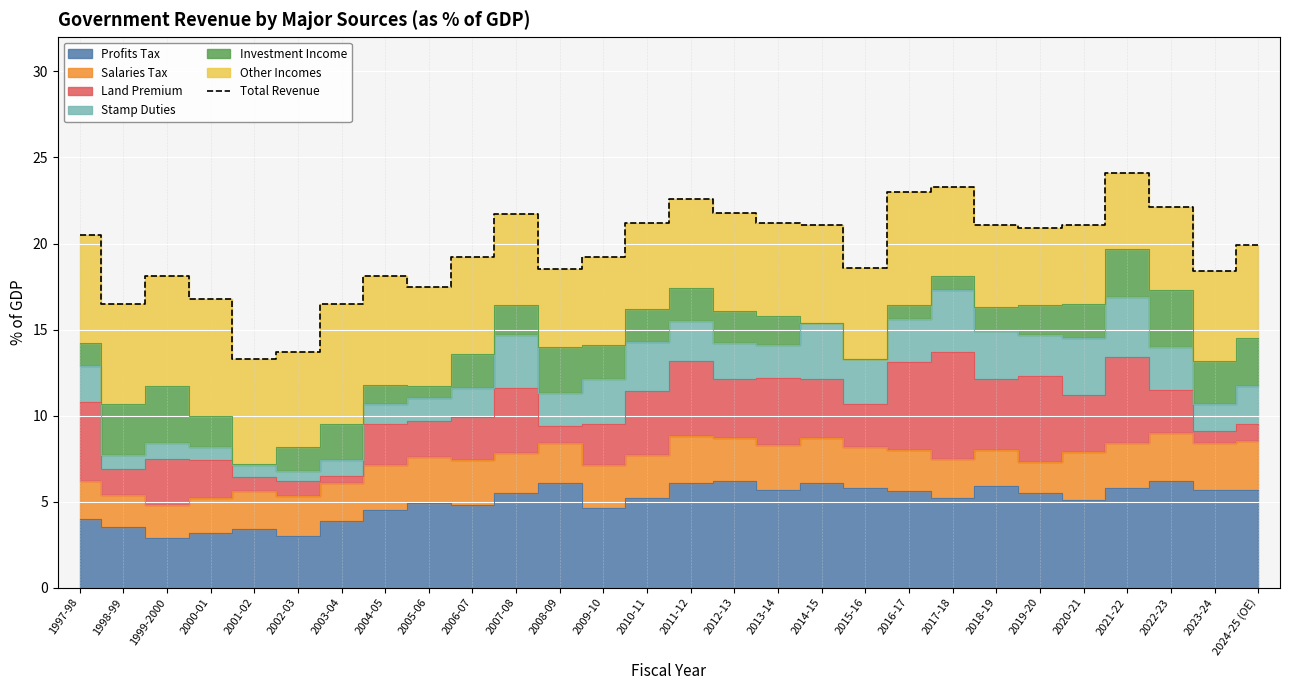

True or false: the data shows 16.5 at 2003-04.

True